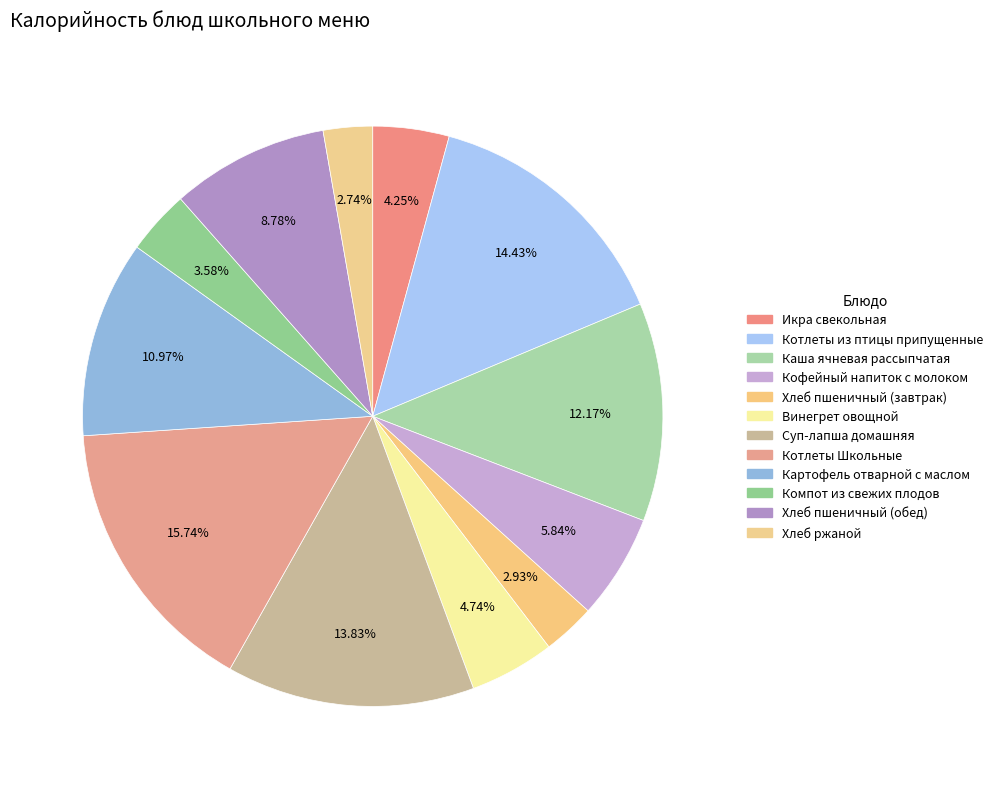

To the nearest percent, what percentage of the pie is Винегрет овощной?

5%